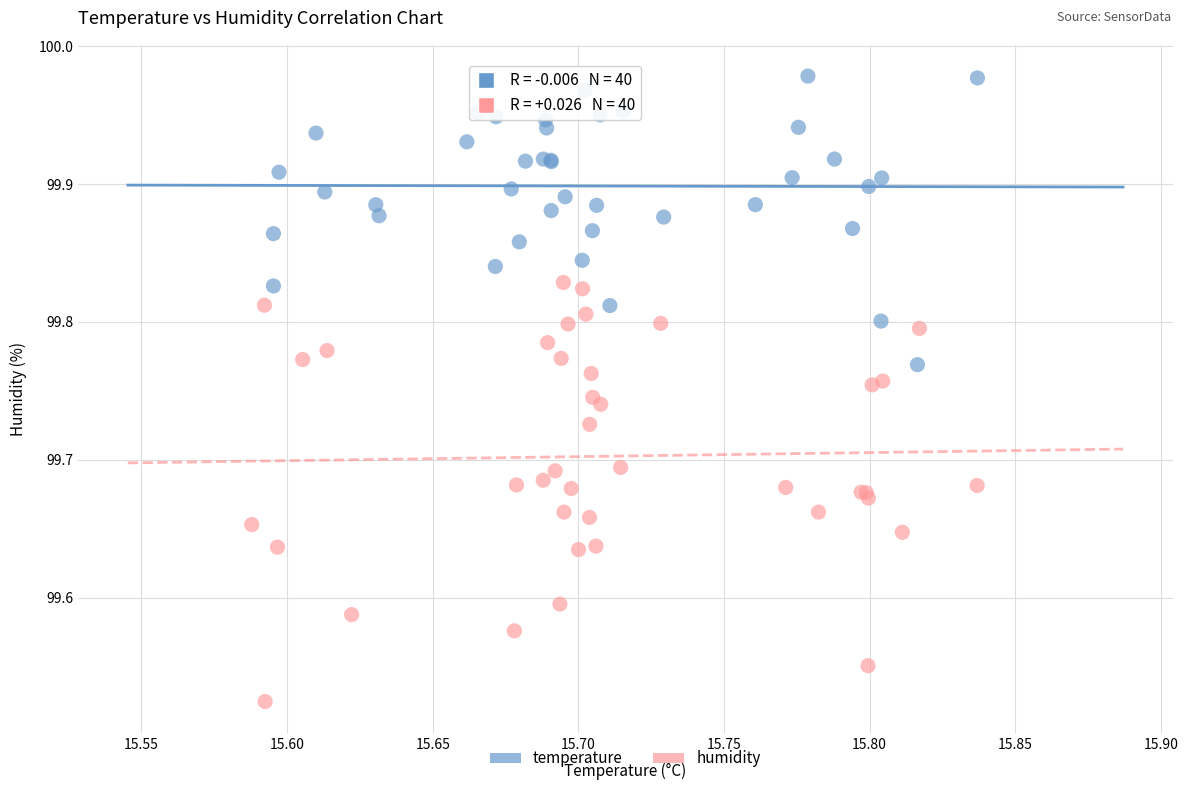

Which series reaches the maximum Y coordinate?

temperature